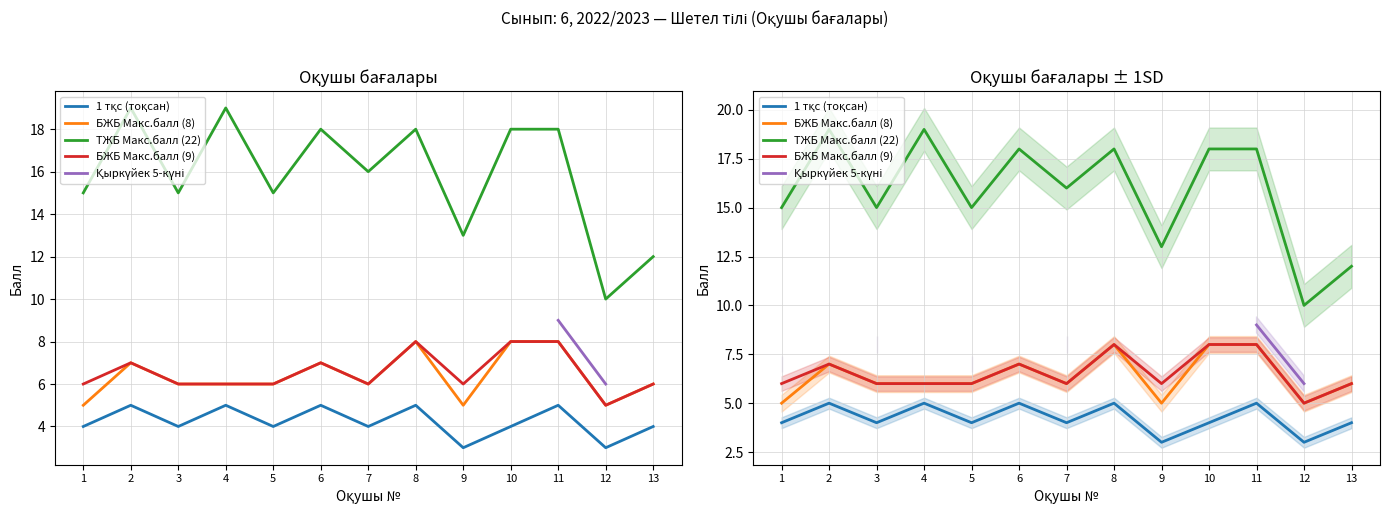

True or false: ТЖБ Макс.балл (22) and 1 тқс (тоқсан) intersect in this chart.

False